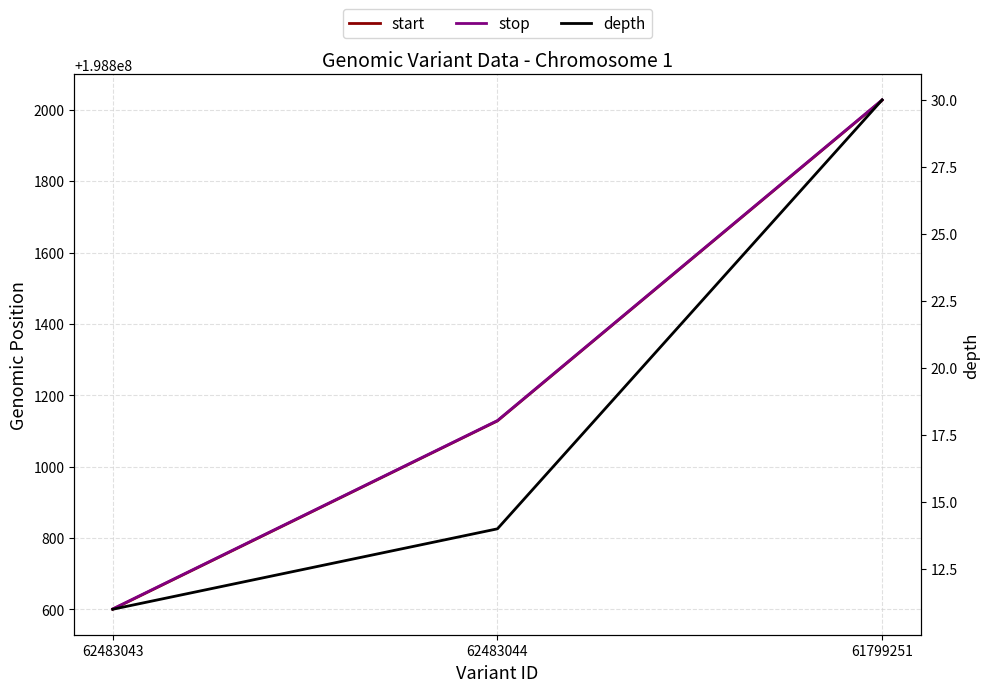

Reading left to right, transcribe all the data shown in this chart.

start: 198800600	198801128	198802027
stop: 198800601	198801129	198802028
depth: 11	14	30